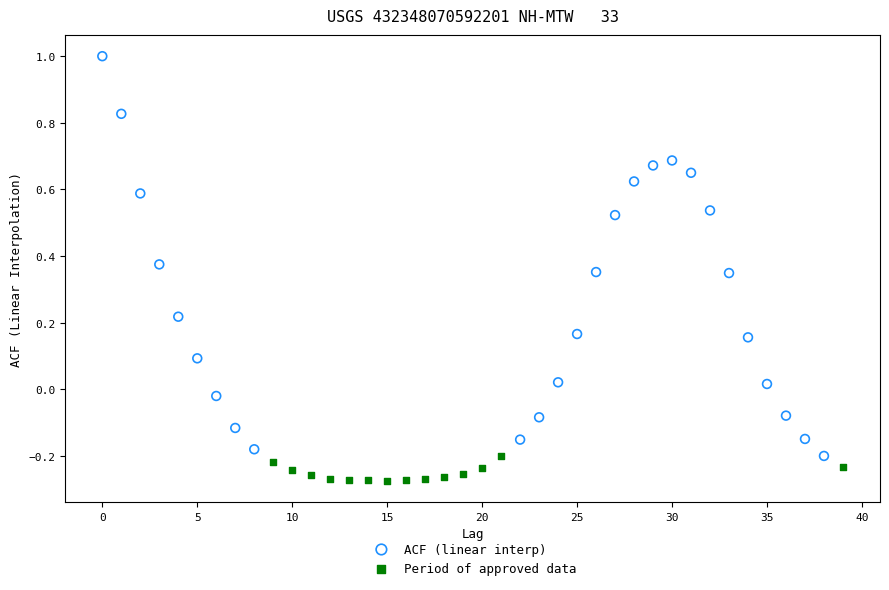

Which series has the largest Y range (max minus min)?

ACF (linear interp)